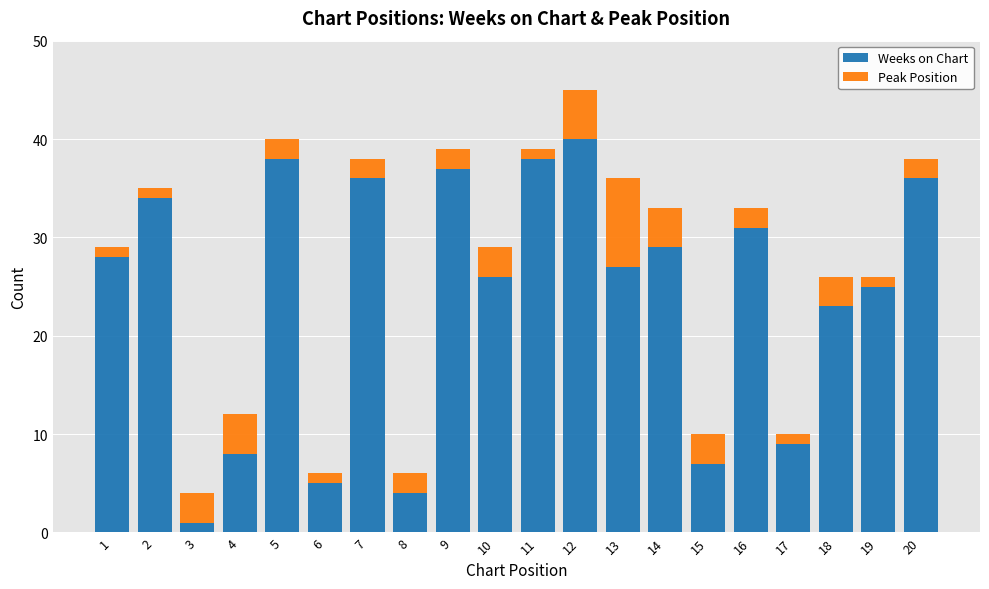

What is the difference between the maximum and minimum values in the Weeks on Chart series?

39